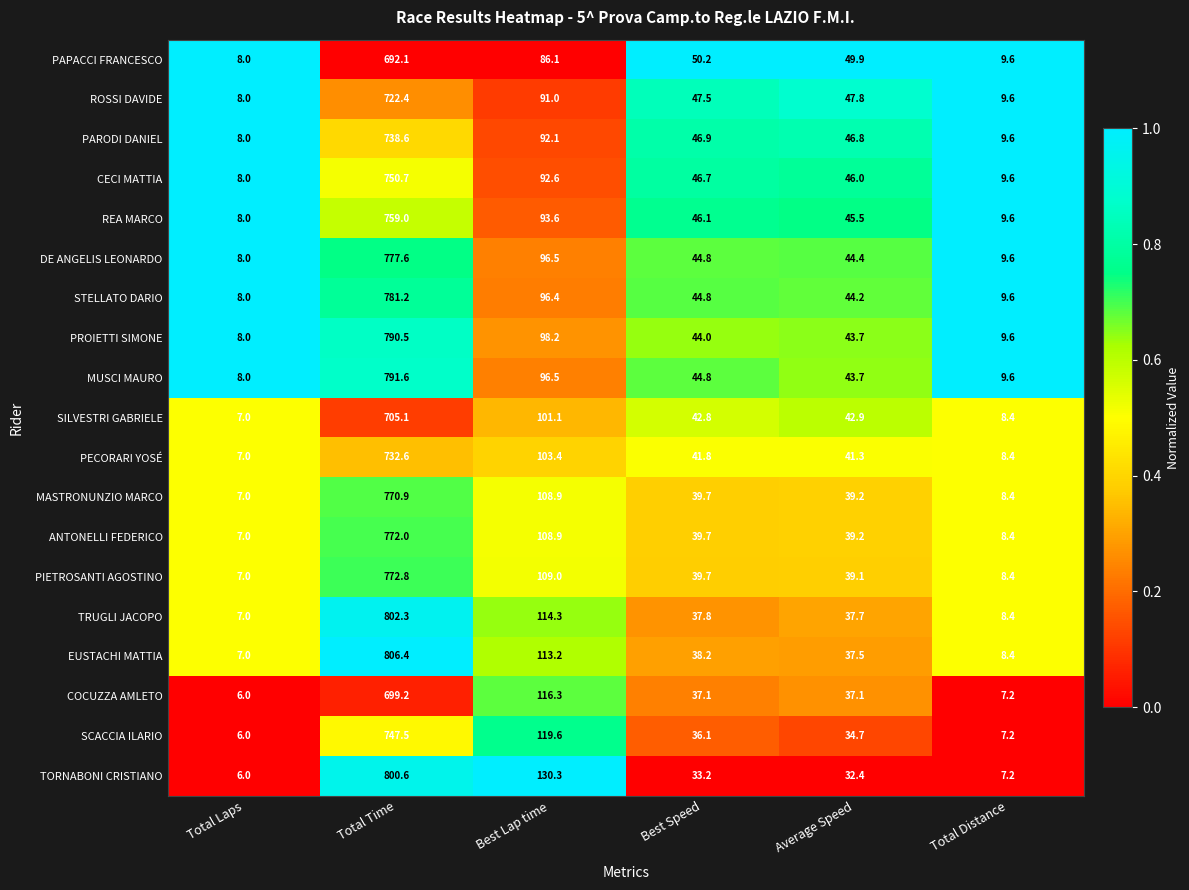

At which category is the sum across all series the highest?

Total Time